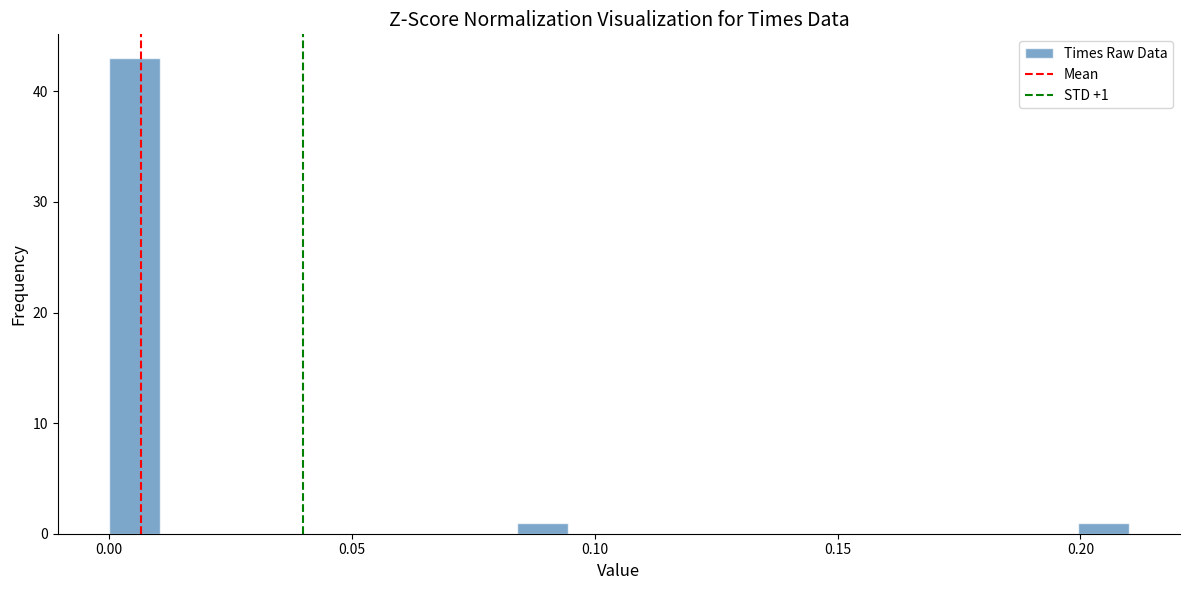

Read against the x-axis, roughly where is the centre of the tallest bar?

0.005